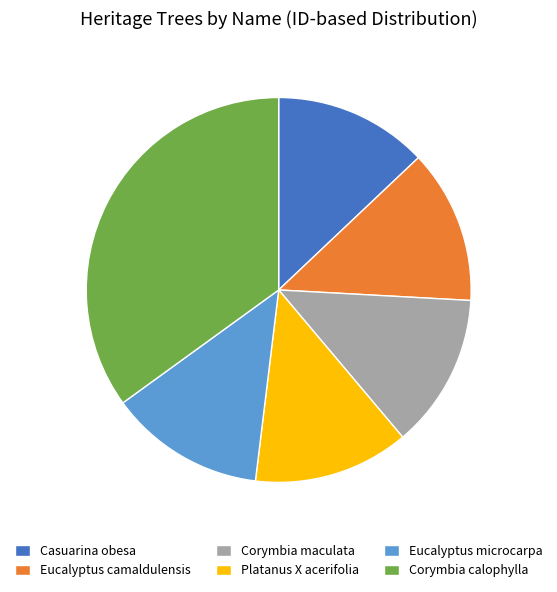

Which category has the biggest portion of the pie?

Corymbia calophylla